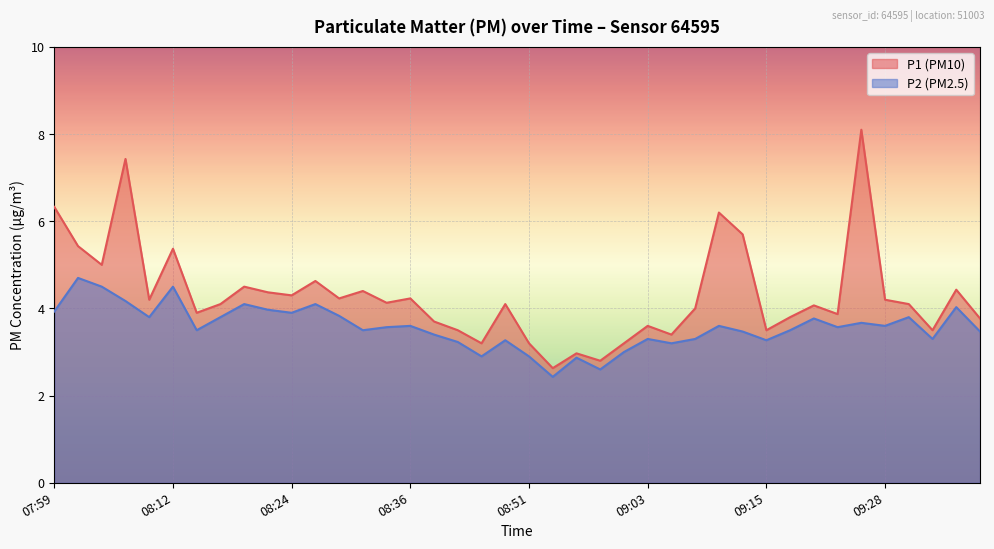

What is the difference between the highest and lowest values at 07:59?

2.4